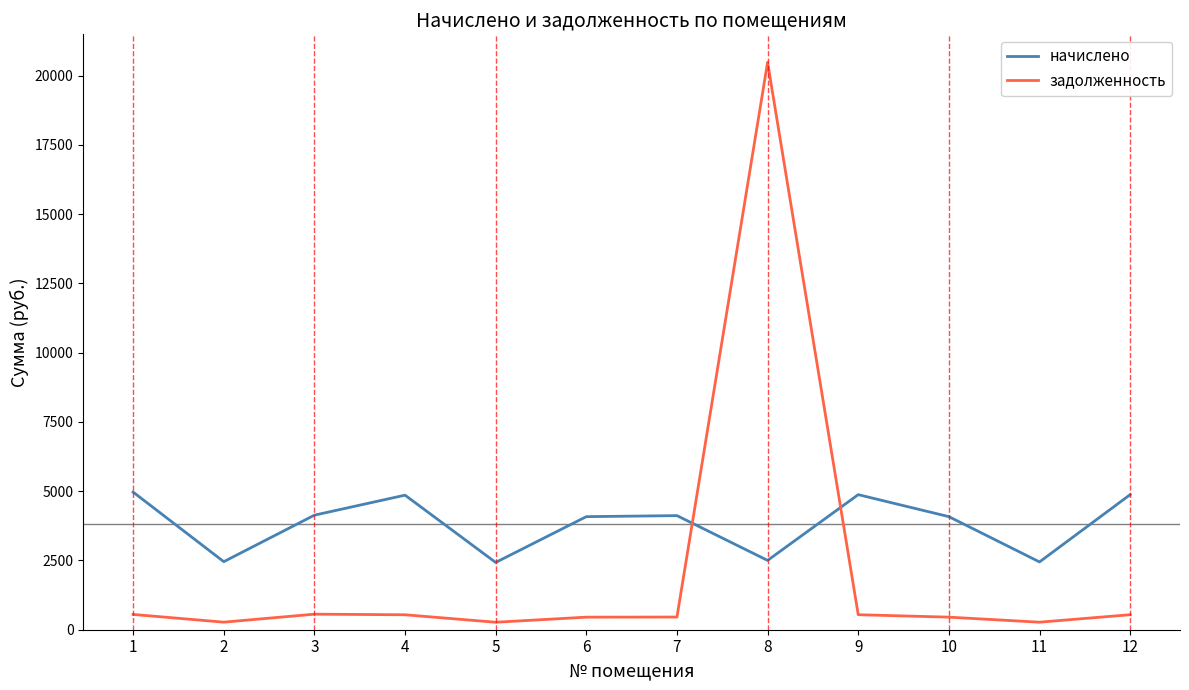

What is the maximum value for начислено?

4967.9